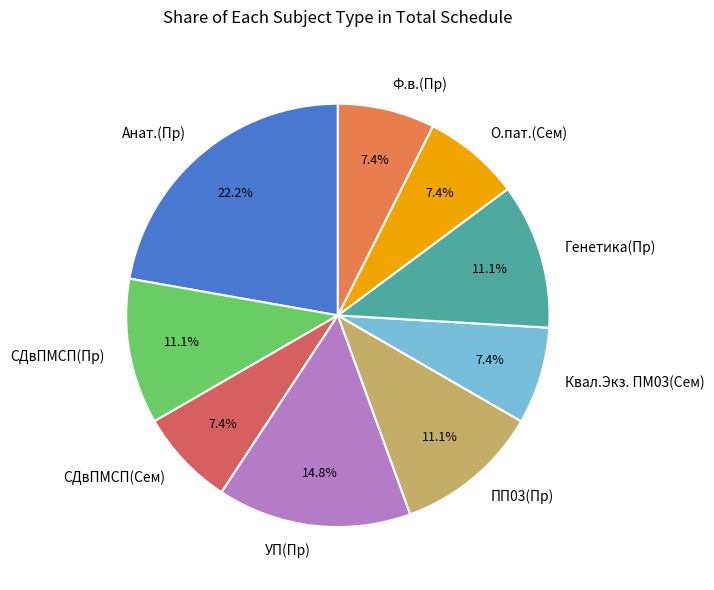

To the nearest percent, what portion does Ф.в.(Пр) represent?

7%